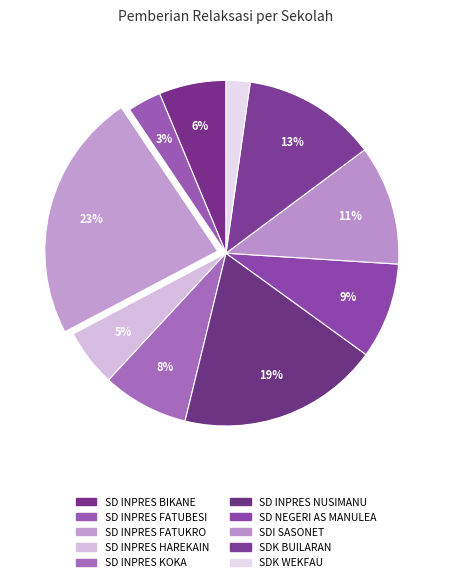

What percentage is the SD INPRES NUSIMANU slice, to the nearest percent?

19%